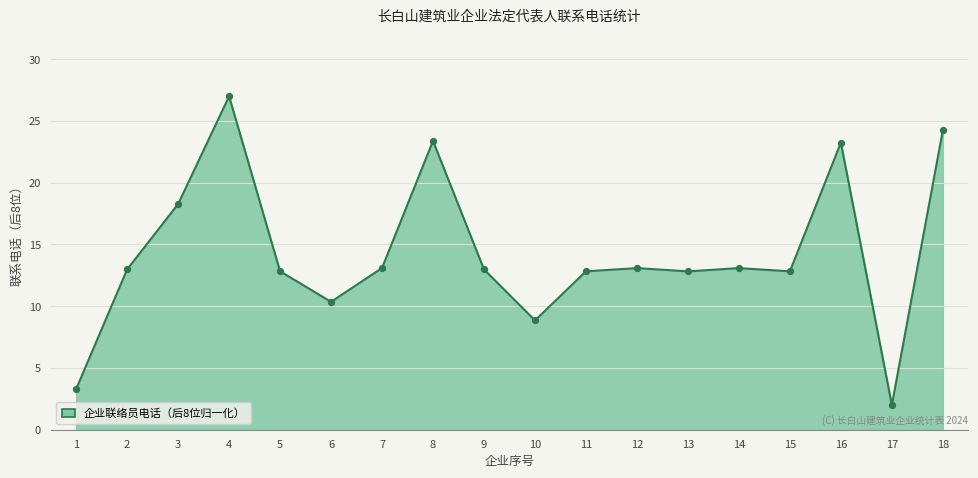

Between 3 and 14, which is larger?

3